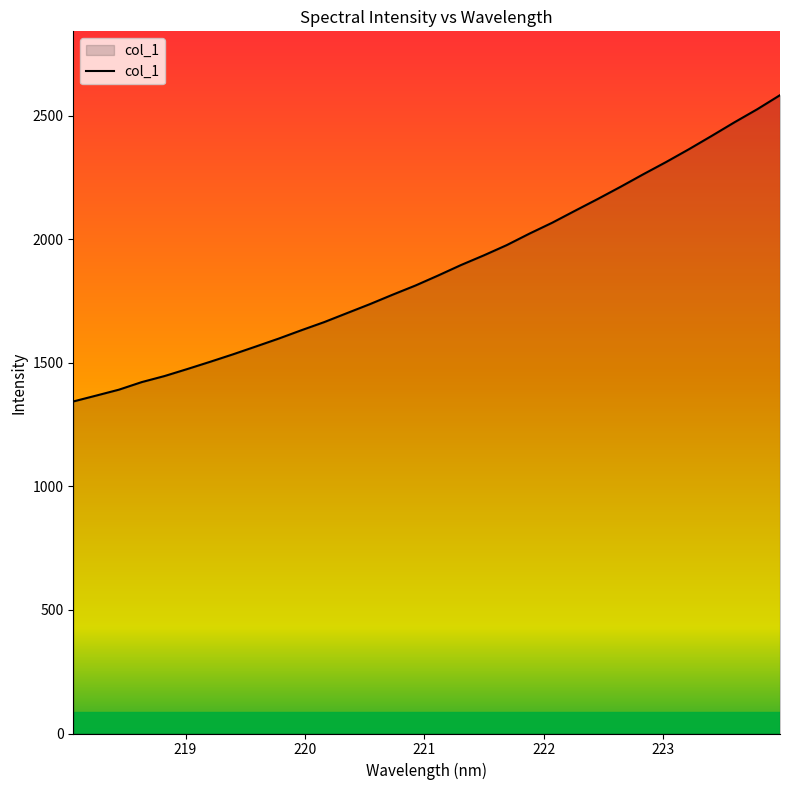

What is the greatest value displayed?

2582.8